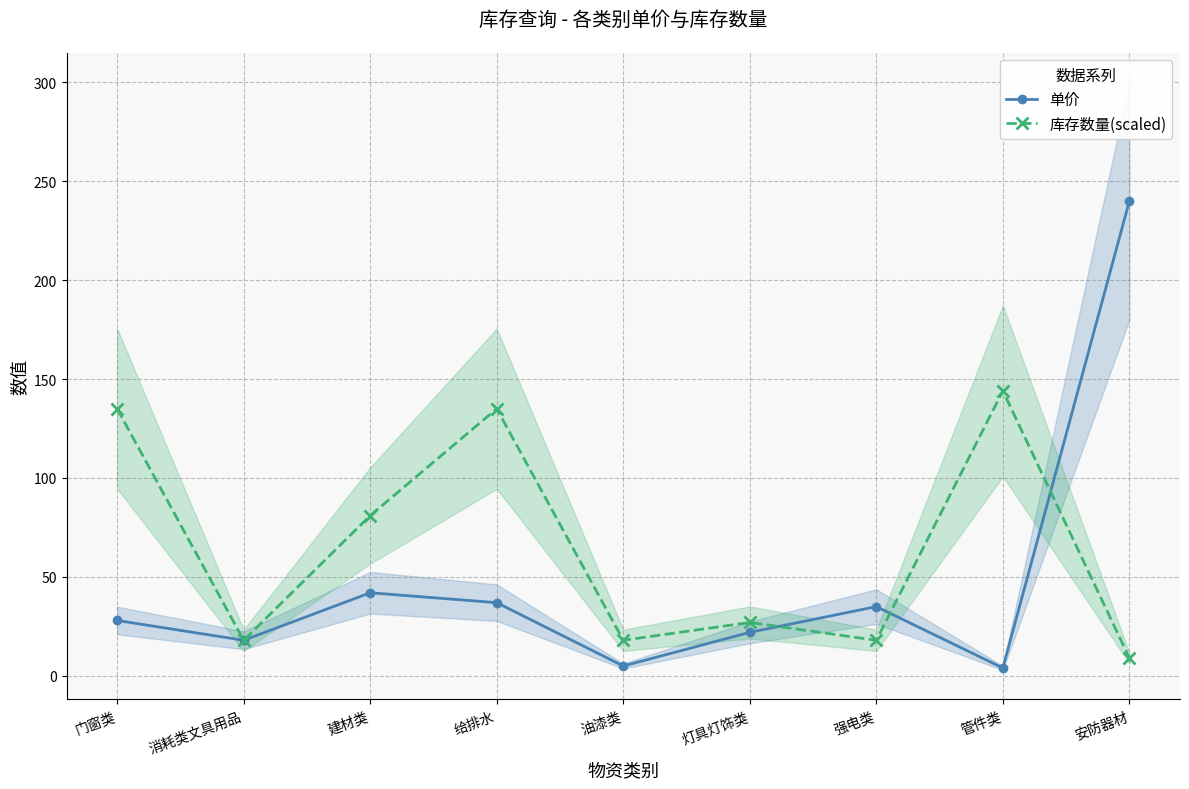

Which series has the largest total across all categories?

库存数量(scaled)